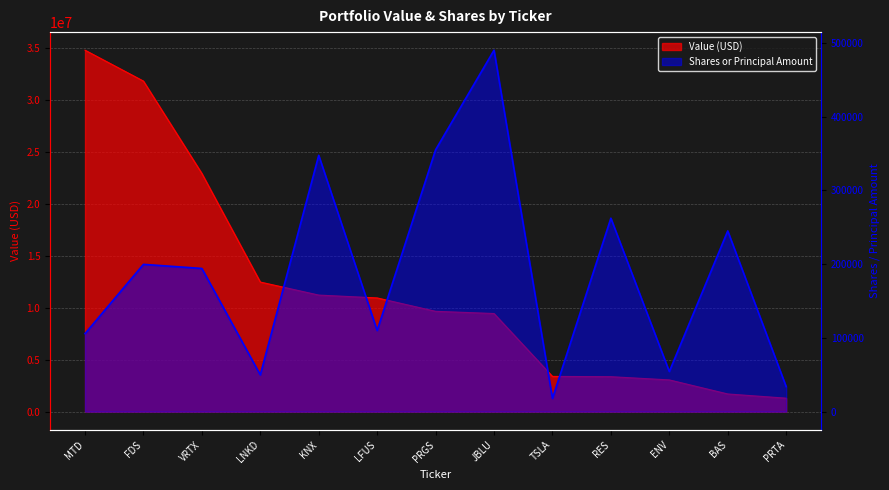

What is the maximum value shown in the chart?

34755000